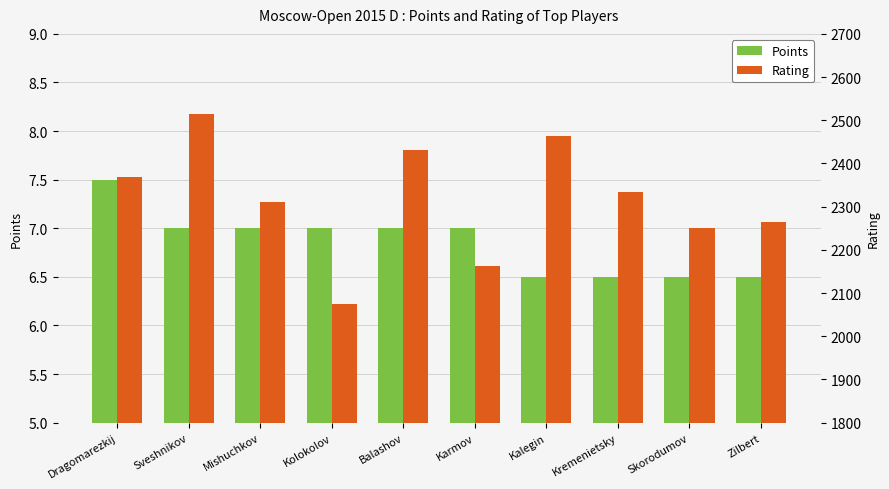

The value of Points at Karmov is 3.5. True or false?

False